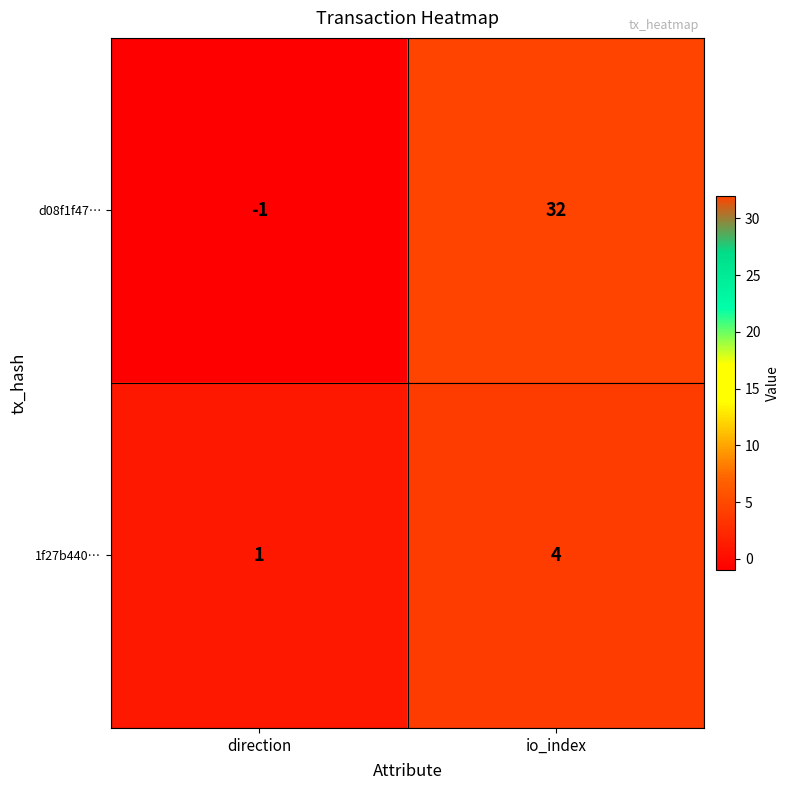

At which category is the sum across all series the highest?

io_index